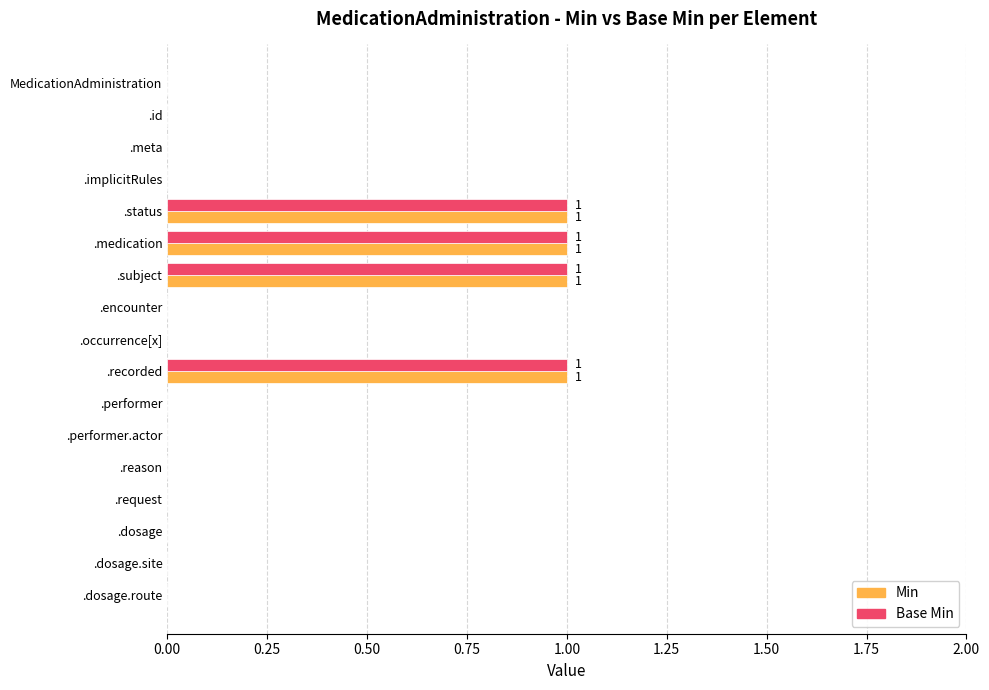

Is it true that Base Min equals 1 at .status?

True